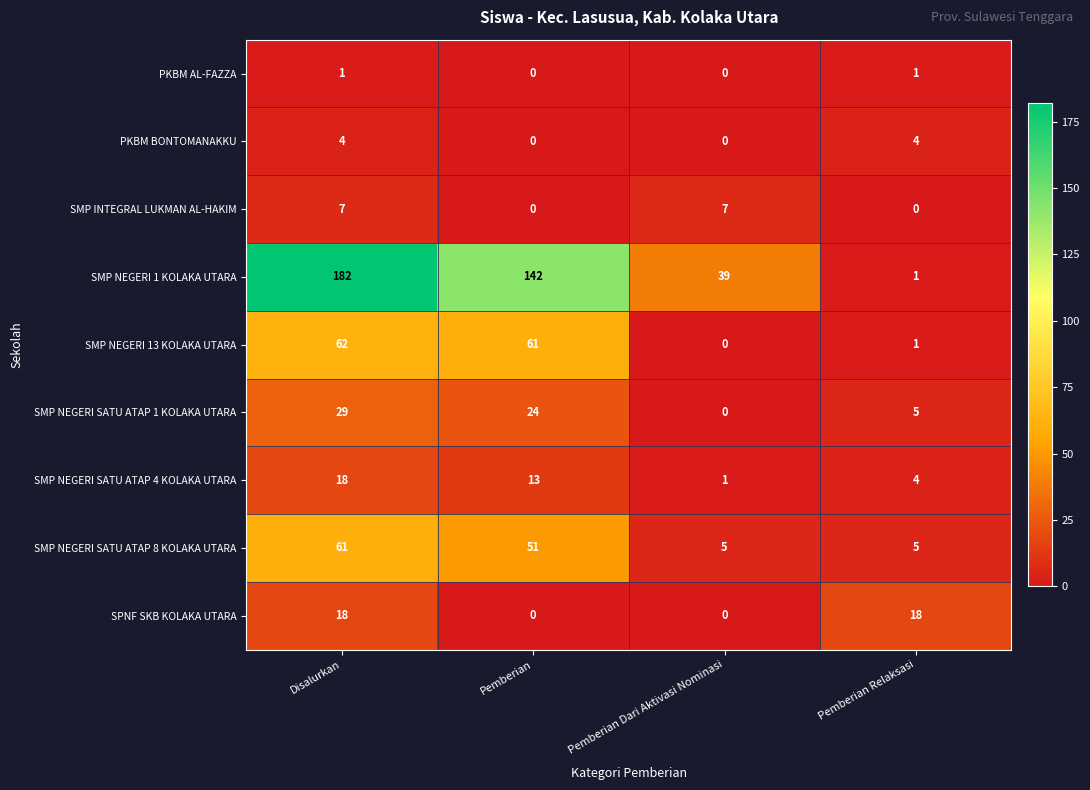

At how many categories does at least one series exceed 16?

4